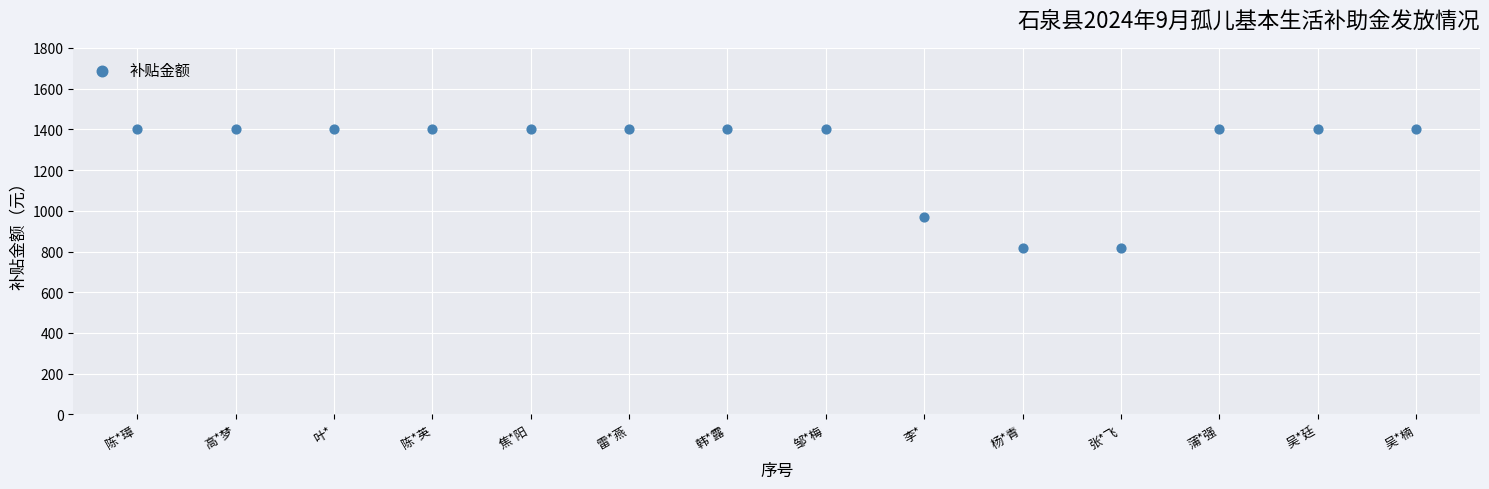

What Y value in the scatter plot is closest to 1109?

969